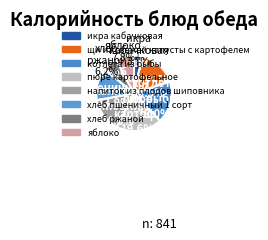

Combined, what portion of the pie is хлеб пшеничный 1 сорт and хлеб ржаной?

20.1%